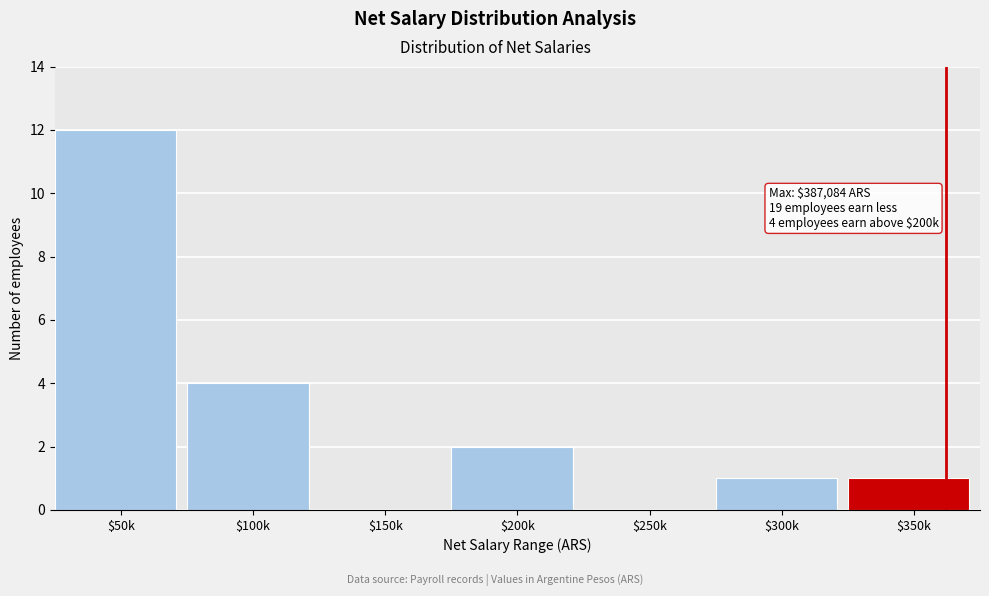

Is it true that the value at $250k is 0?

True